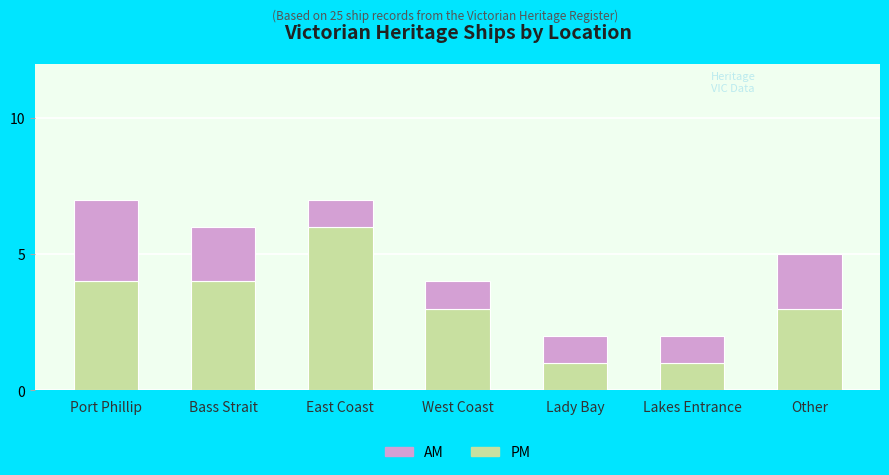

What is the total value across all series at Bass Strait?

6